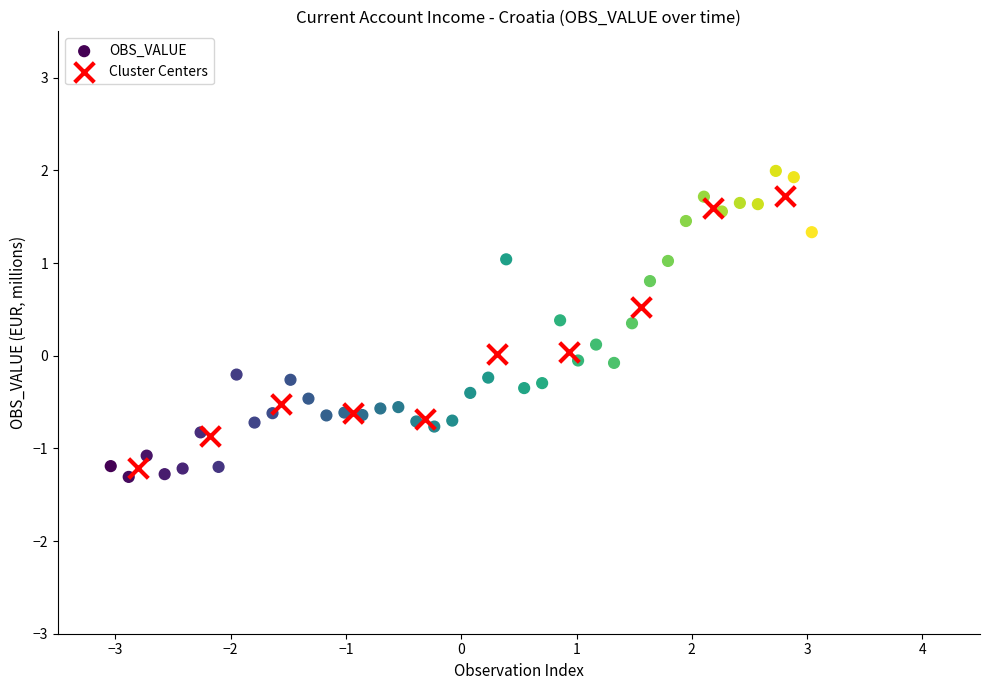

Which series has the widest spread of Y values?

OBS_VALUE